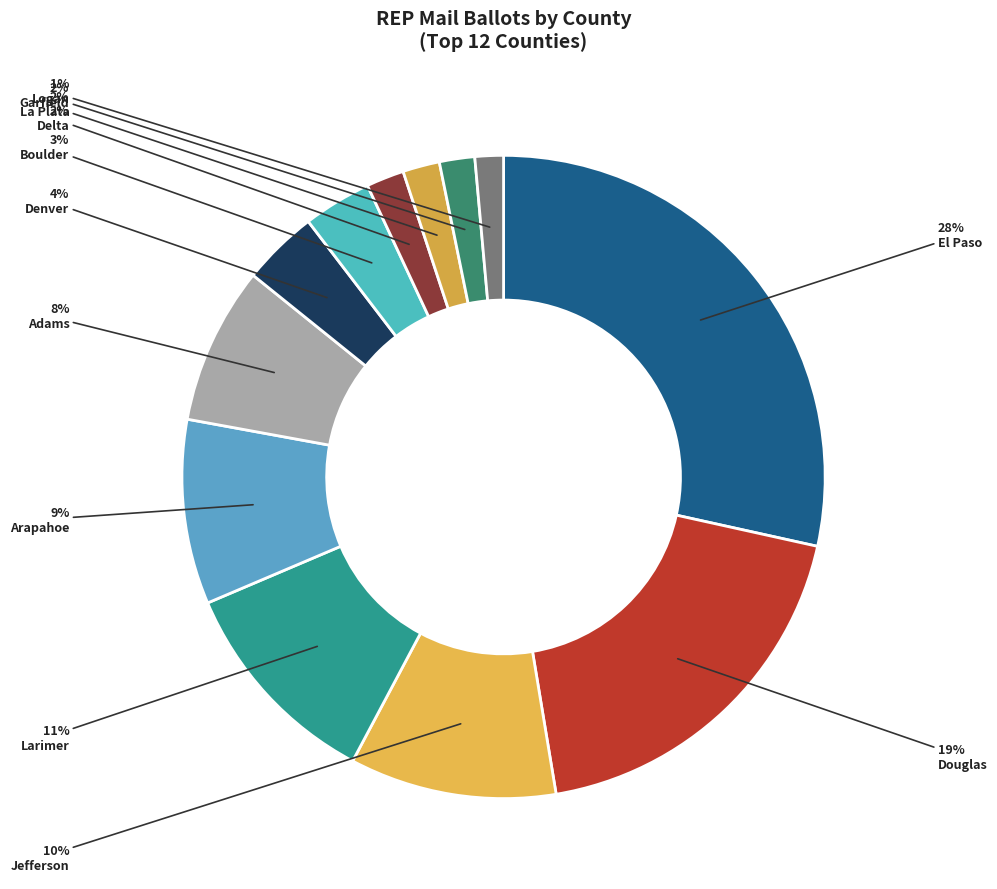

Is there any slice that represents more than half of the pie?

No